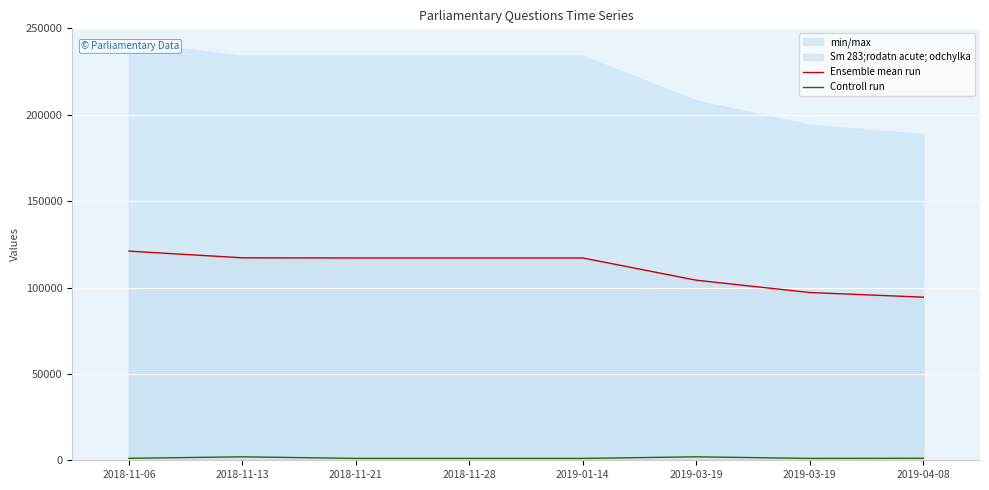

True or false: Ensemble mean run has more than 0 points higher than both neighbors.

True